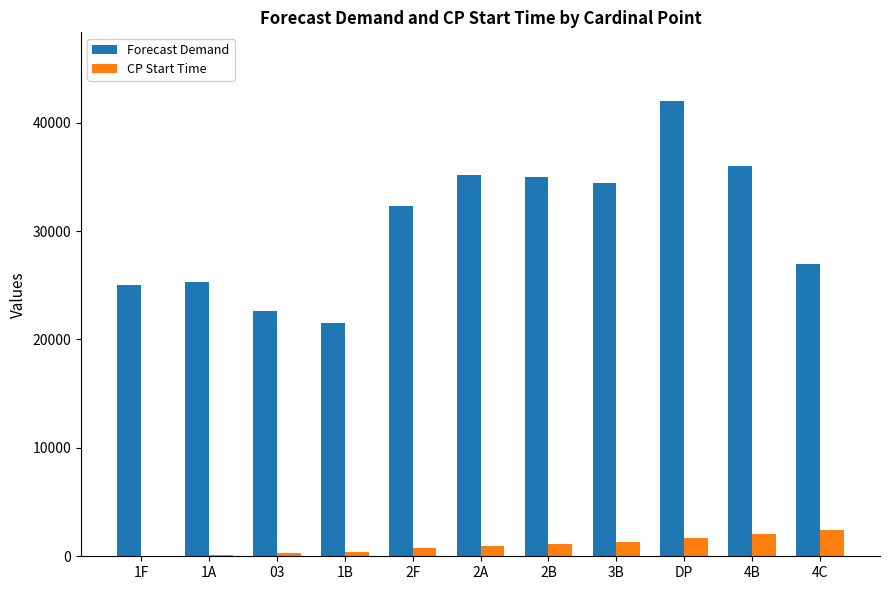

What is the sum of all Forecast Demand values?

336360